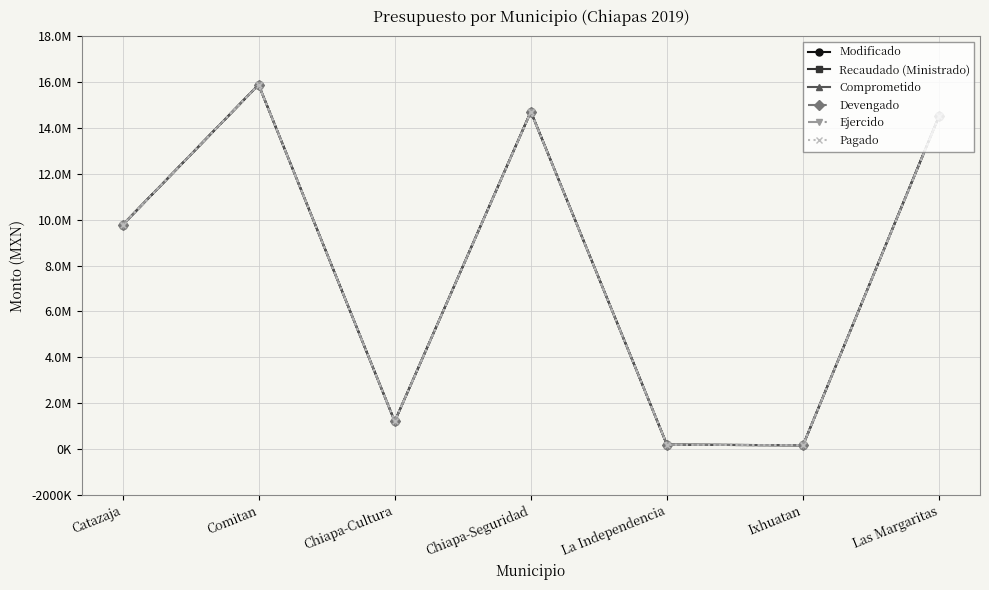

Does the chart have visible grid lines?

Yes